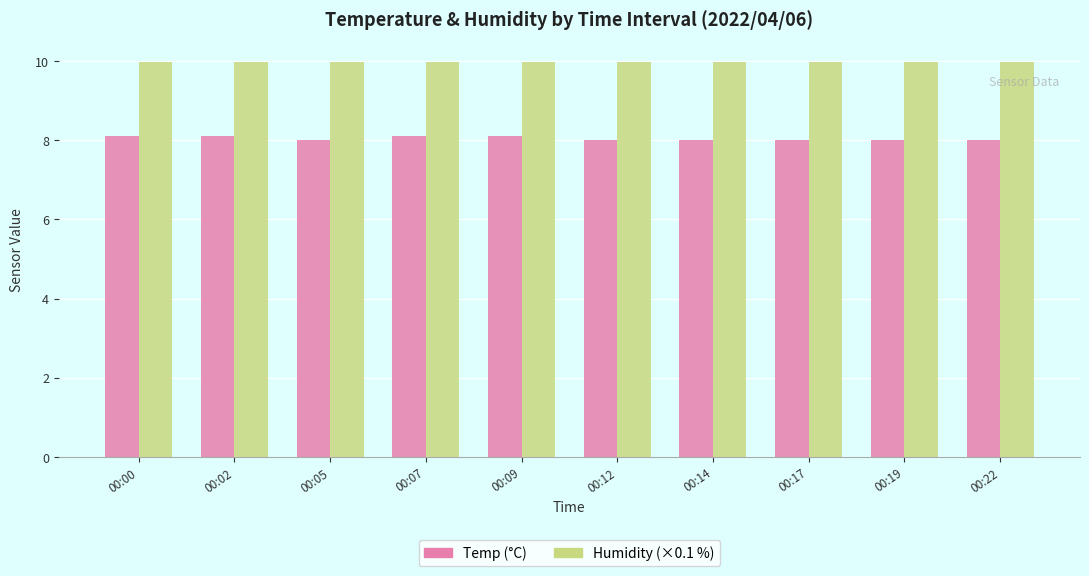

The Temp (°C) series shows 8.0 at 00:17. True or false?

True